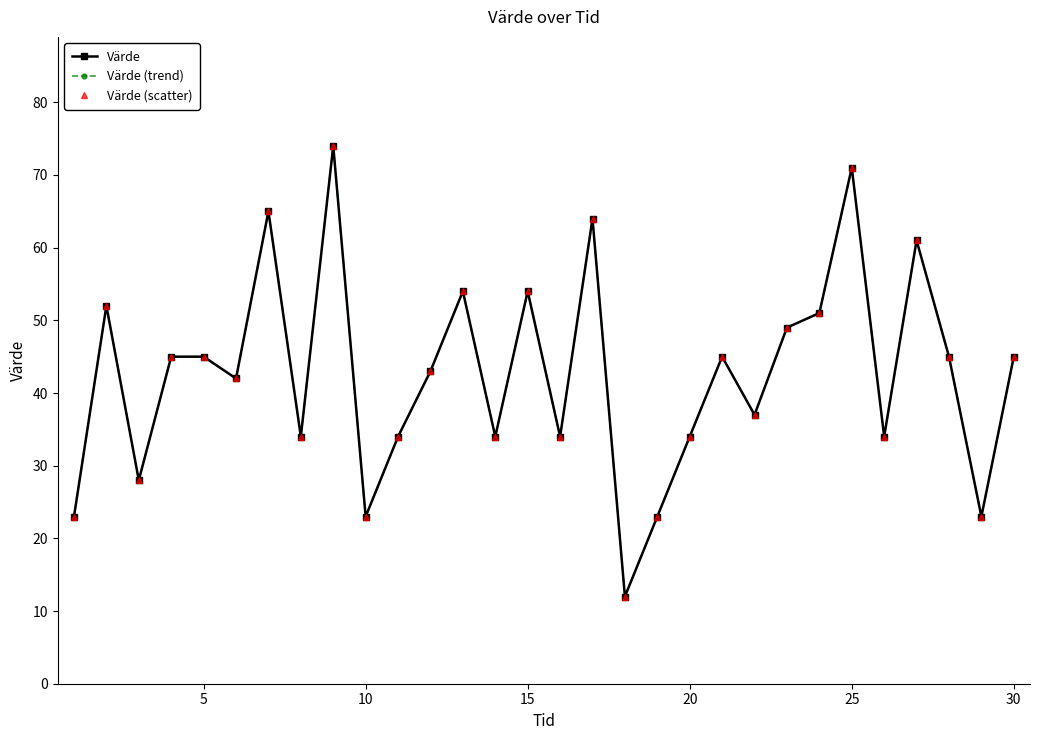

What is the value of the Värde (scatter) point at the 13th from the left?

54